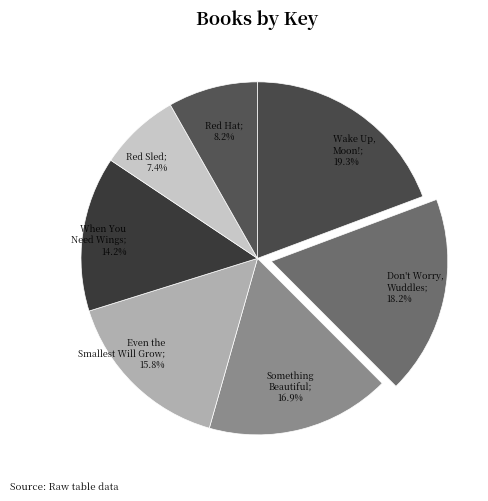

Rank the categories by value from highest to lowest.

Wake Up, Moon!, Don't Worry, Wuddles, Something Beautiful, Even the Smallest Will Grow, When You Need Wings, Red Hat, Red Sled